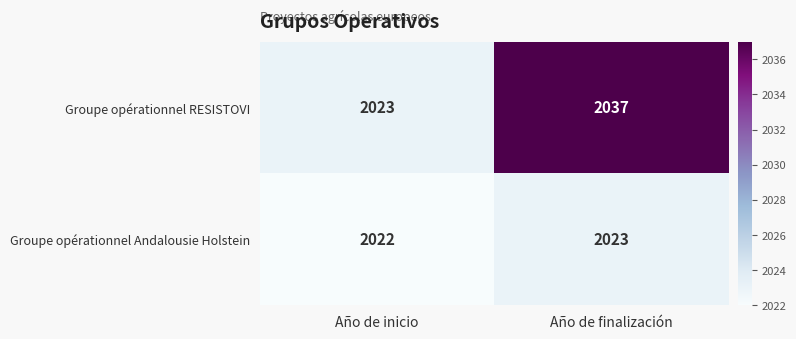

What is the sum of the Groupe opérationnel Andalousie Holstein values at Año de inicio and Año de finalización?

4045